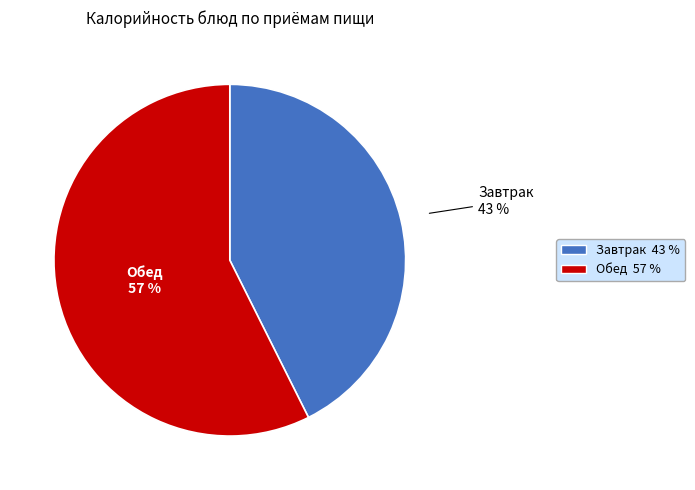

To the nearest percent, what is the average slice percentage?

50%